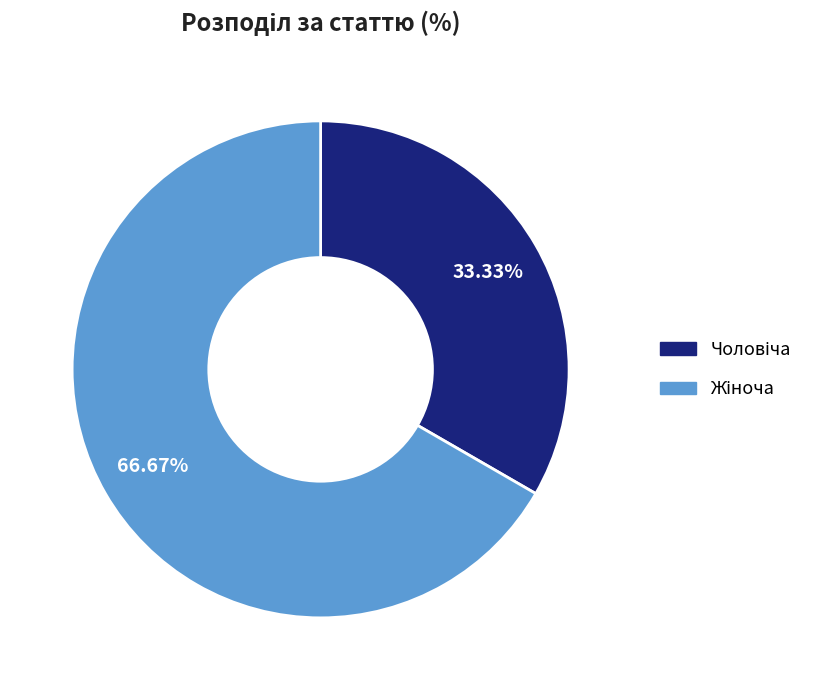

Is there any slice that represents more than half of the pie?

Yes